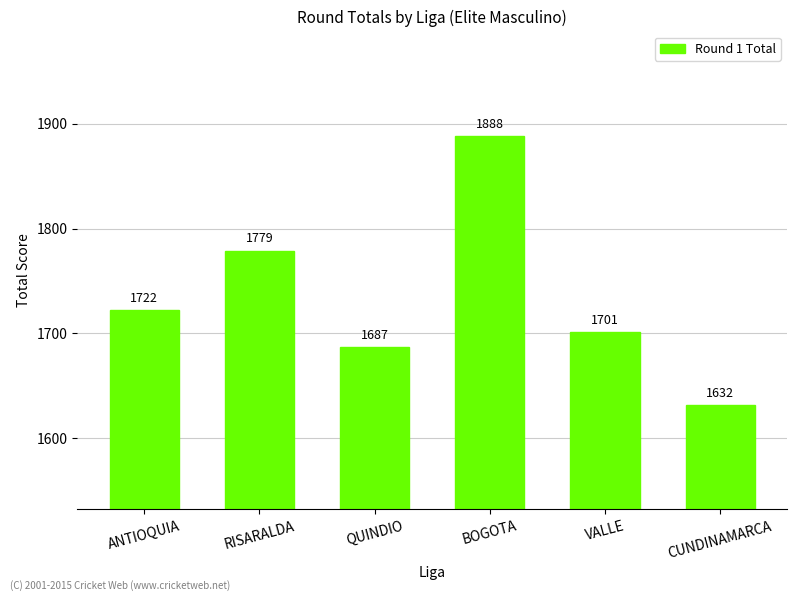

Is it true that the value at CUNDINAMARCA is 2128?

False